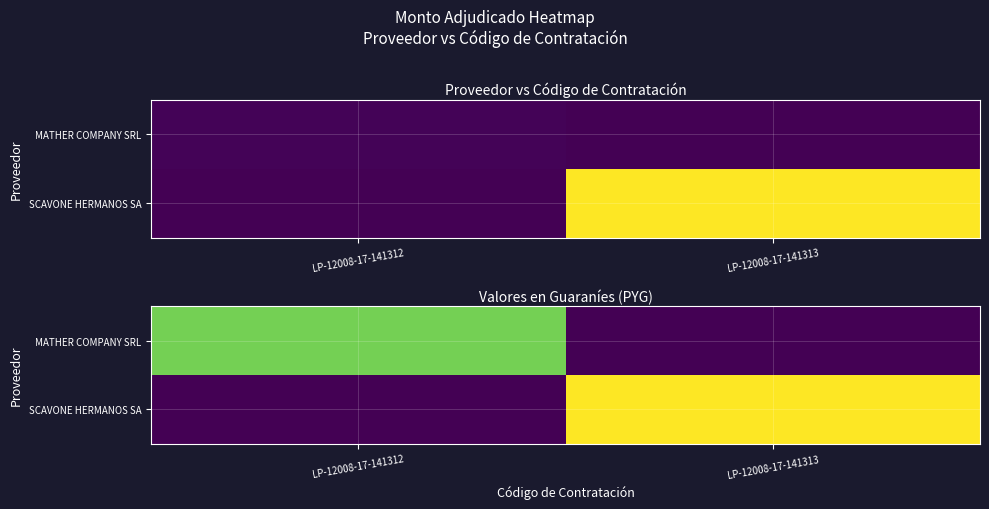

Which category has the highest value across all series?

LP-12008-17-141313